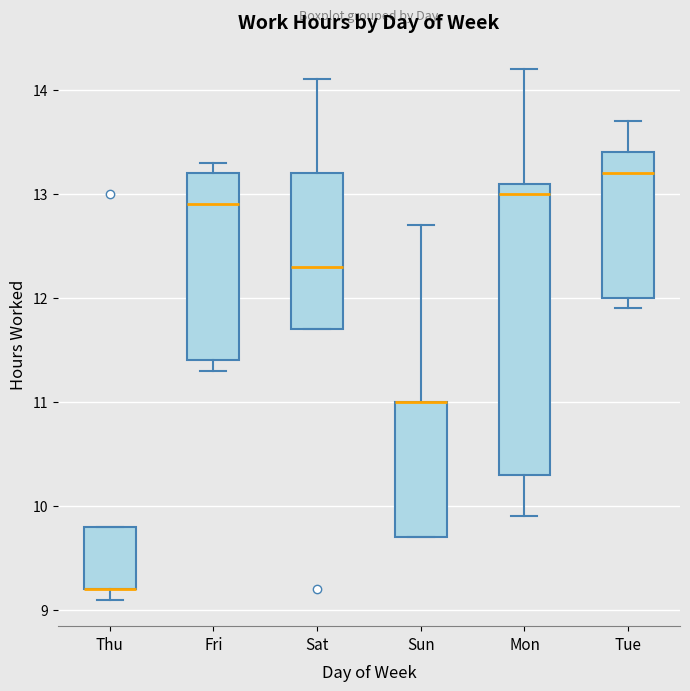

Reading left to right, read every box against the y-axis: the position of its median line, the range the box covers, and the ends of its whiskers. The values are not printed on the chart, so give them approximately, as read against the axis.

Thu: median 9.2 (drawn on the box's lower edge), box 9.2 to 9.8, whiskers 9.1 to 9.8
Fri: median 12.9, box 11.4 to 13.2, whiskers 11.3 to 13.3
Sat: median 12.3, box 11.7 to 13.2, whiskers 11.7 to 14.1
Sun: median 11.0 (drawn on the box's upper edge), box 9.7 to 11.0, whiskers 9.7 to 12.7
Mon: median 13.0, box 10.3 to 13.1, whiskers 9.9 to 14.2
Tue: median 13.2, box 12.0 to 13.4, whiskers 11.9 to 13.7